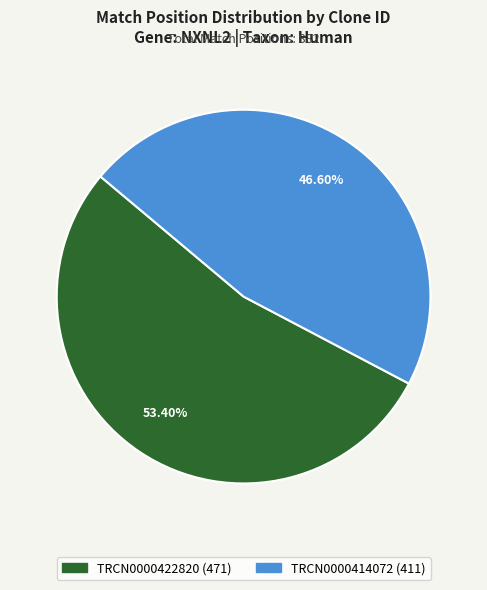

To the nearest percent, what percentage of the pie is TRCN0000414072?

47%